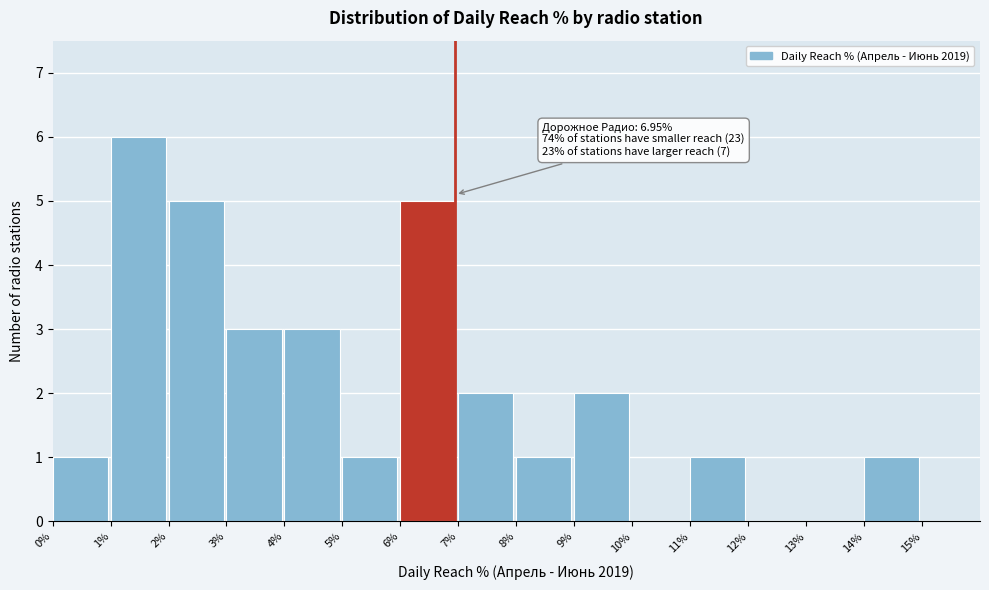

Which range on the x-axis has the tallest bar?

1 to 2